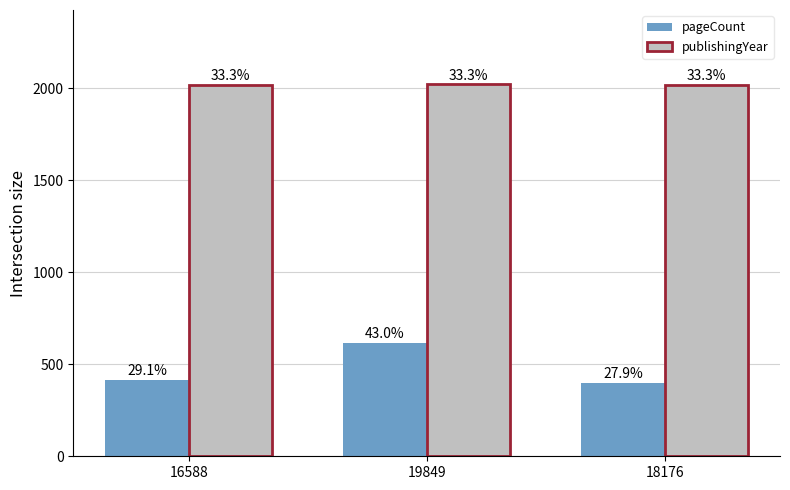

How many groups of bars are there?

3